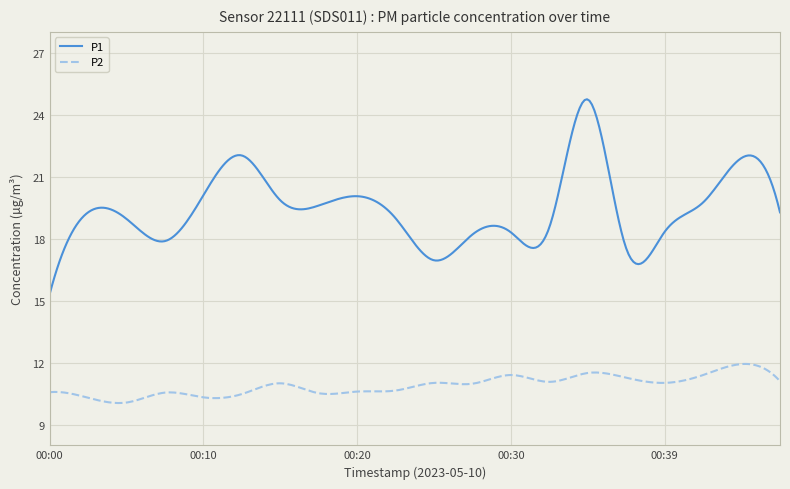

What is the difference between the maximum and minimum values in the P2 series?

1.9